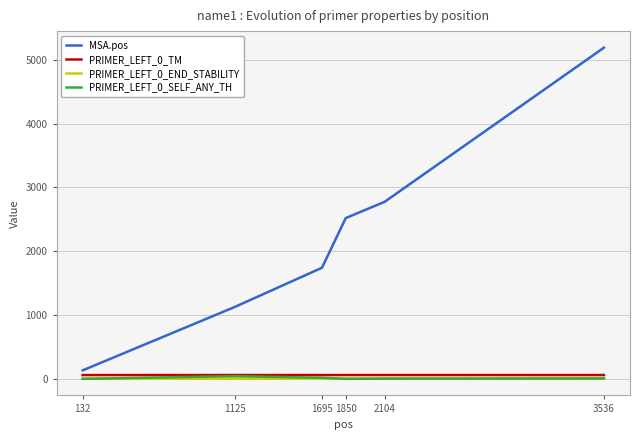

Rank the categories by MSA.pos value from lowest to highest.

132, 1125, 1695, 1850, 2104, 3536